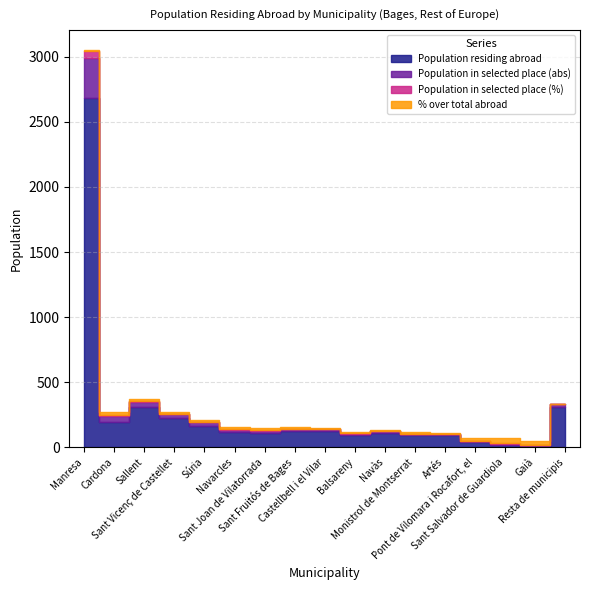

How many values in the Population in selected place (abs) series are below 17?

8